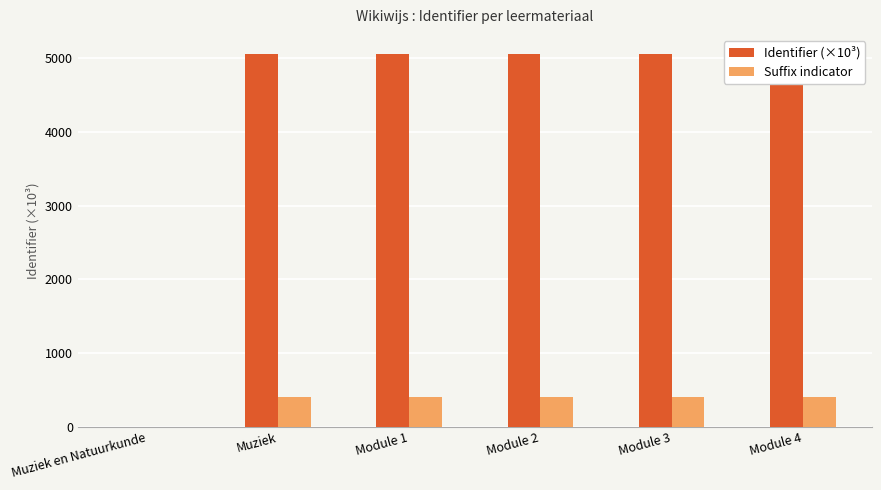

How many data points in Identifier (×10³) are less than 5064?

3